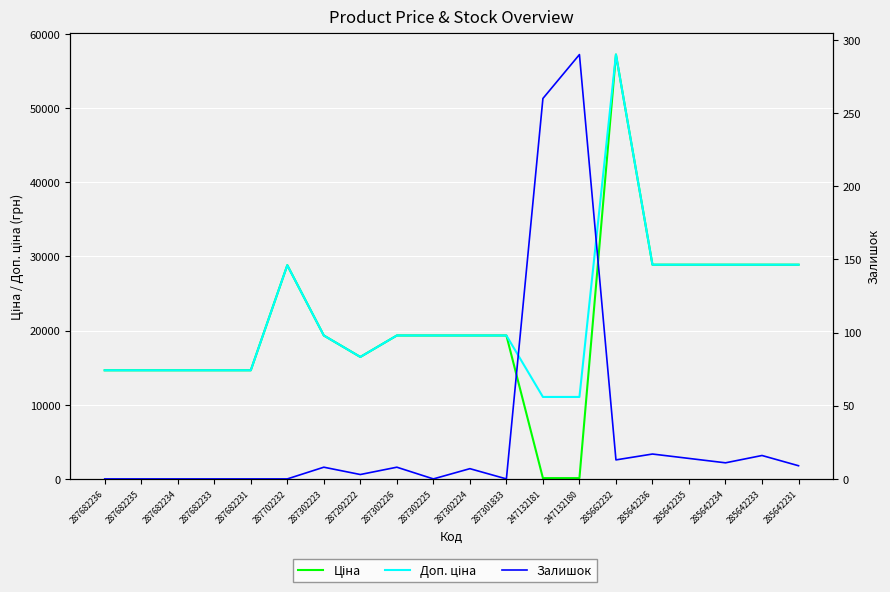

What is the difference between the highest and lowest values at 287302224?

19336.1